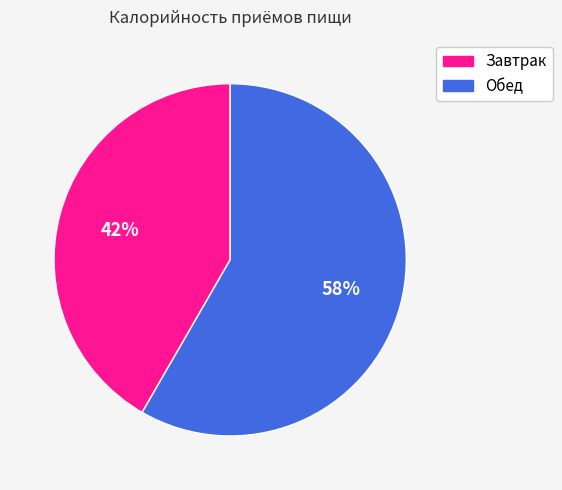

Which slice is the largest?

Обед